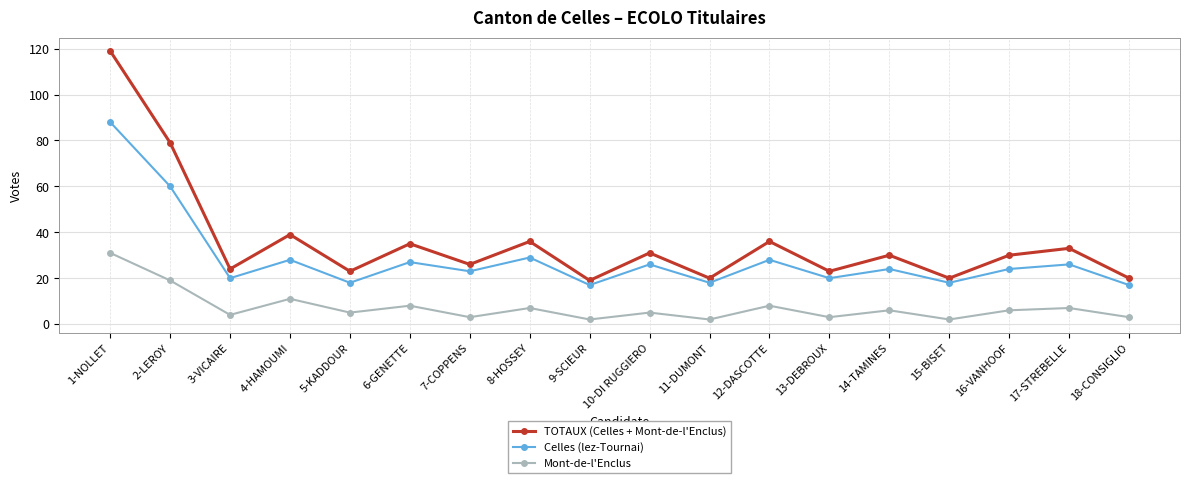

True or false: TOTAUX (Celles + Mont-de-l'Enclus) and Mont-de-l'Enclus cross at least once.

False